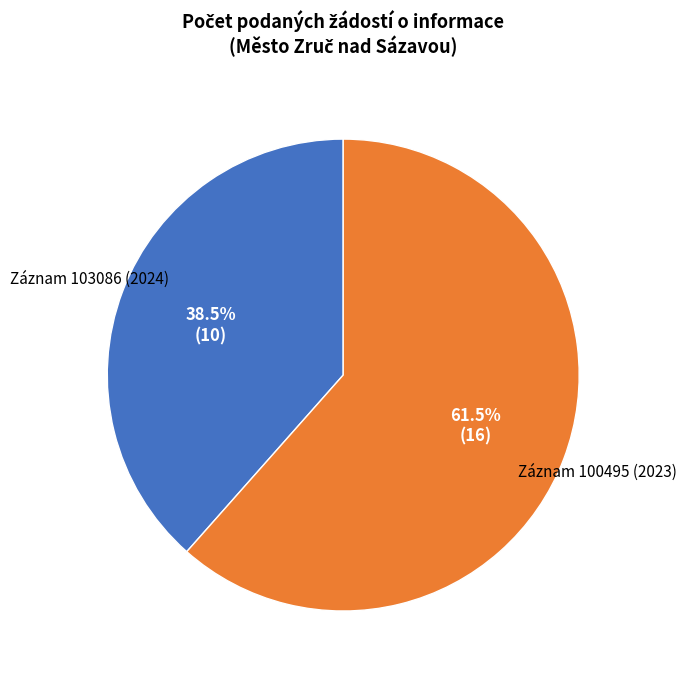

Does any single category account for the majority?

Yes